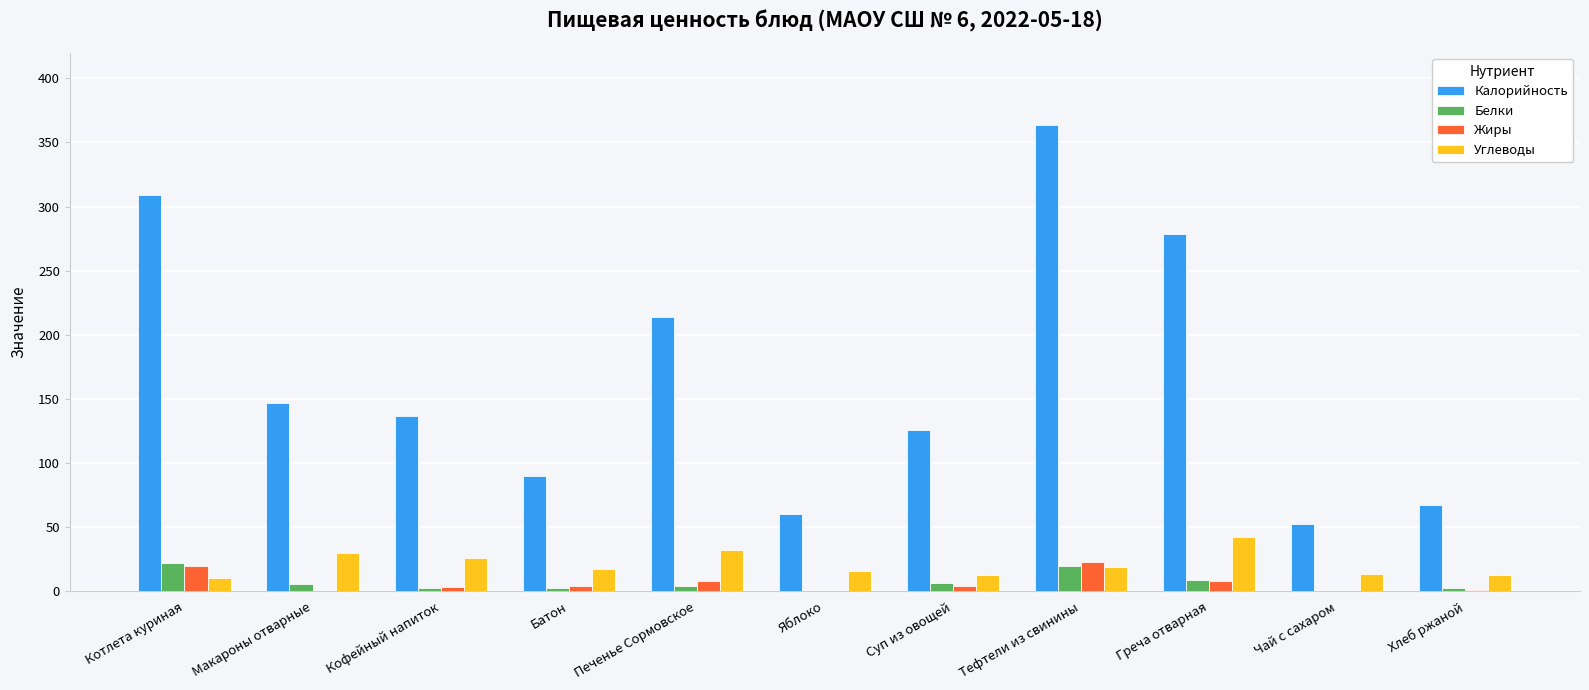

Which series changed the most between Макароны отварные and Хлеб ржаной?

Калорийность